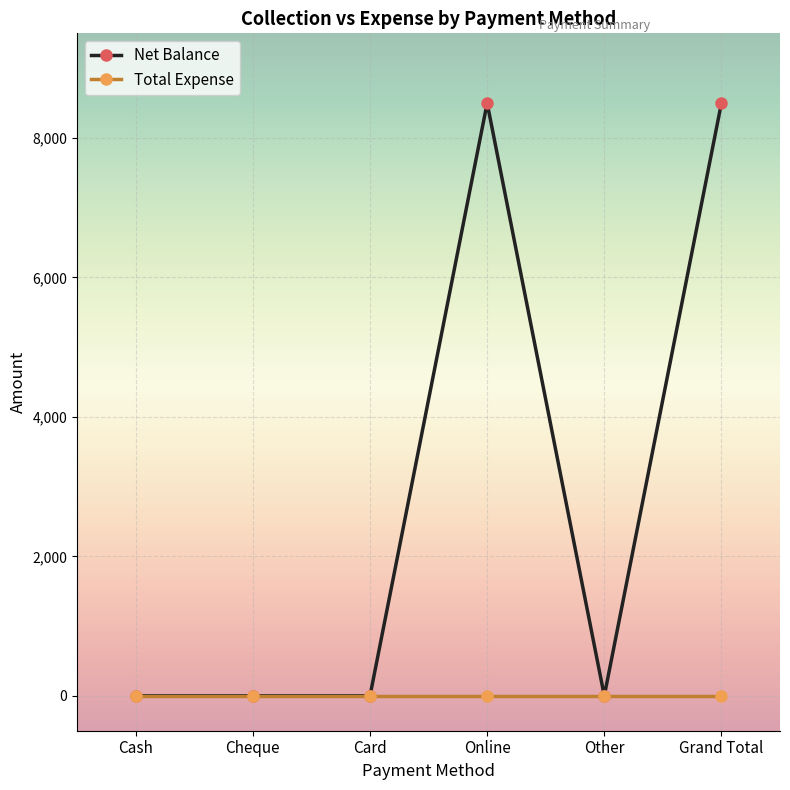

What is the maximum value shown in the chart?

8500